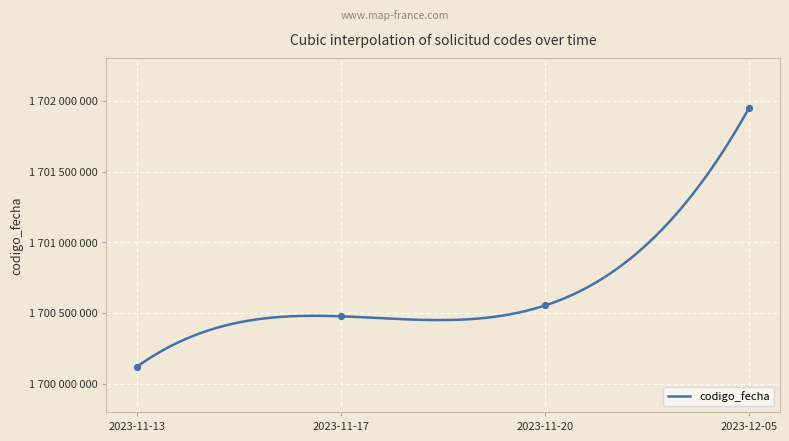

What is the change in value from 2023-11-13 to 2023-12-05?

+1828632